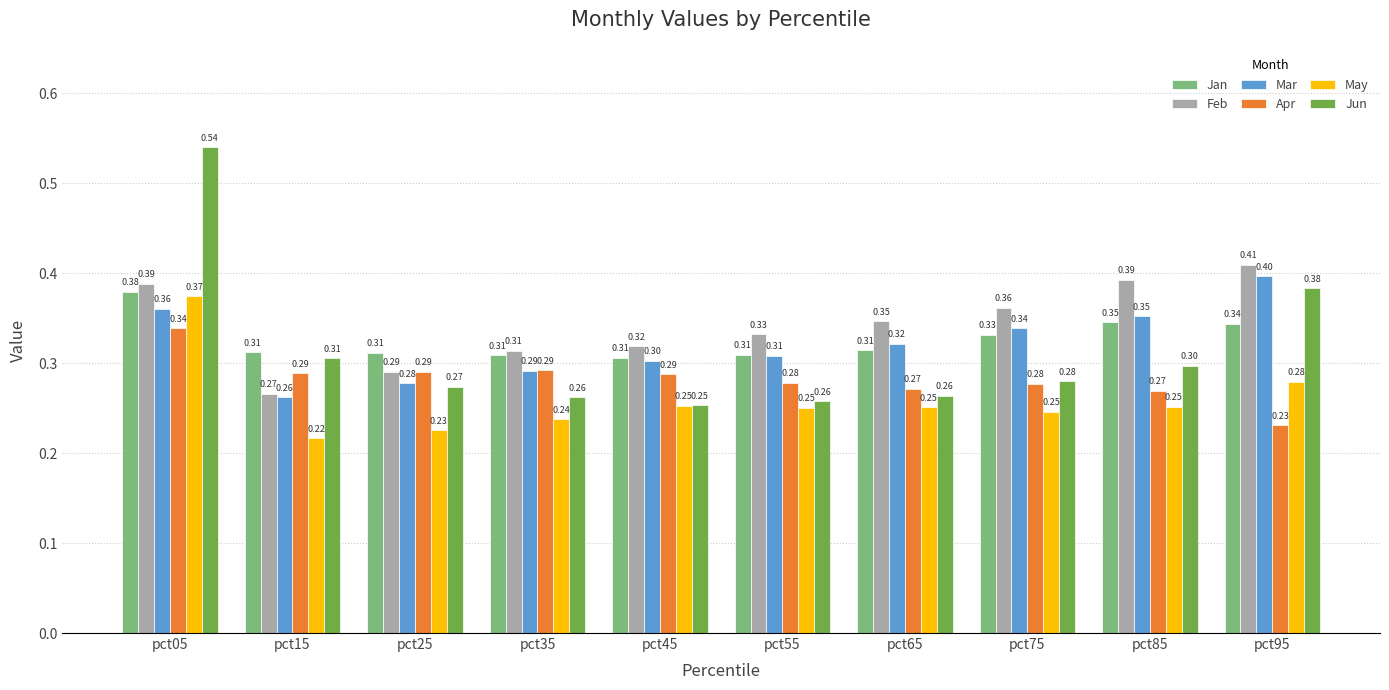

Read the May value at pct45.

0.3